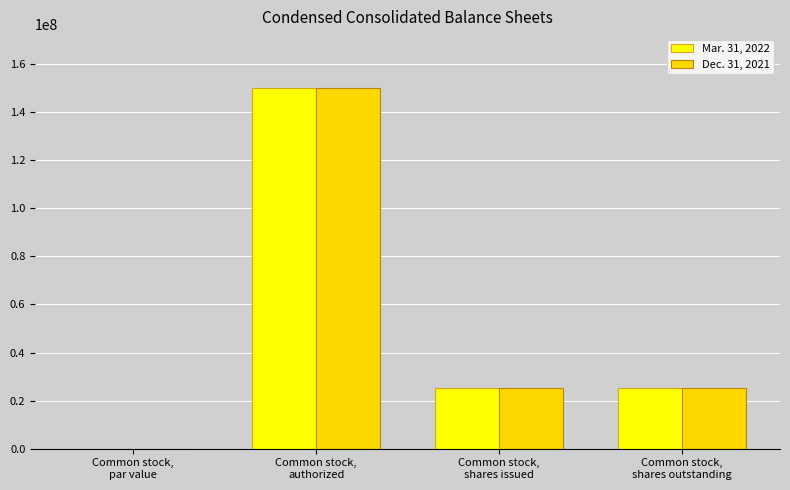

What is the highest value of the Mar. 31, 2022 series?

150000000.0